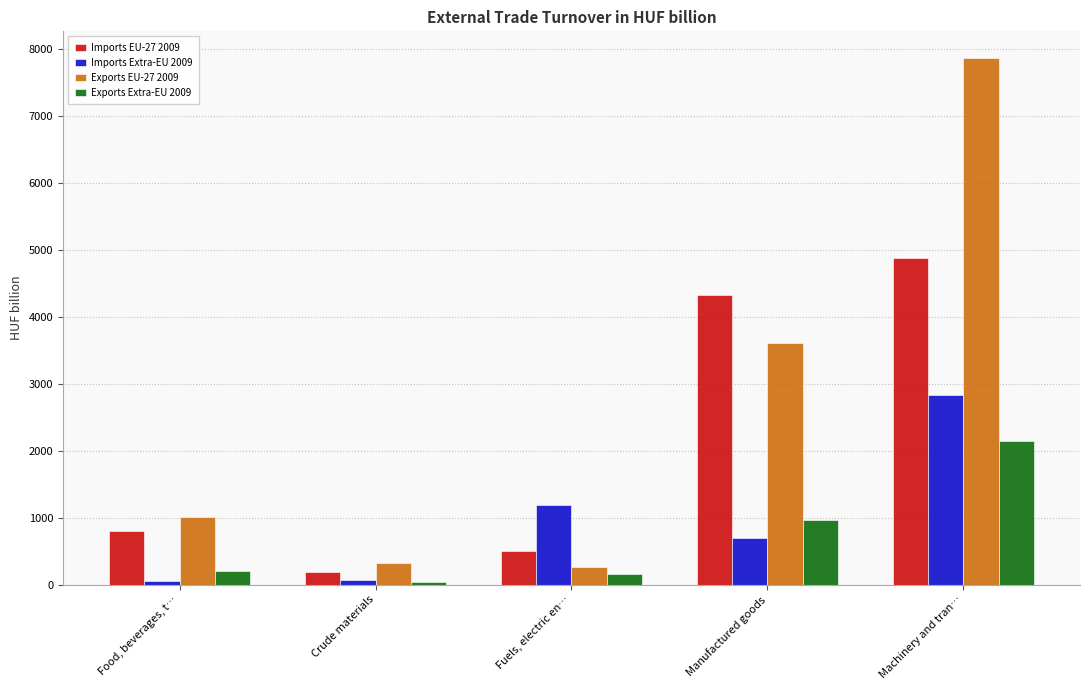

Which series has the largest total across all categories?

Exports EU-27 2009